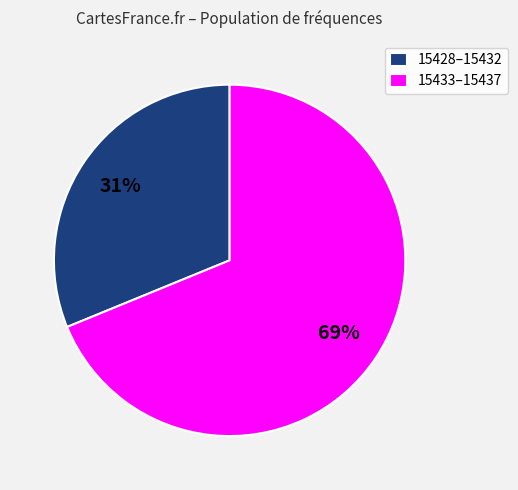

To the nearest percent, what is the average slice percentage?

50%